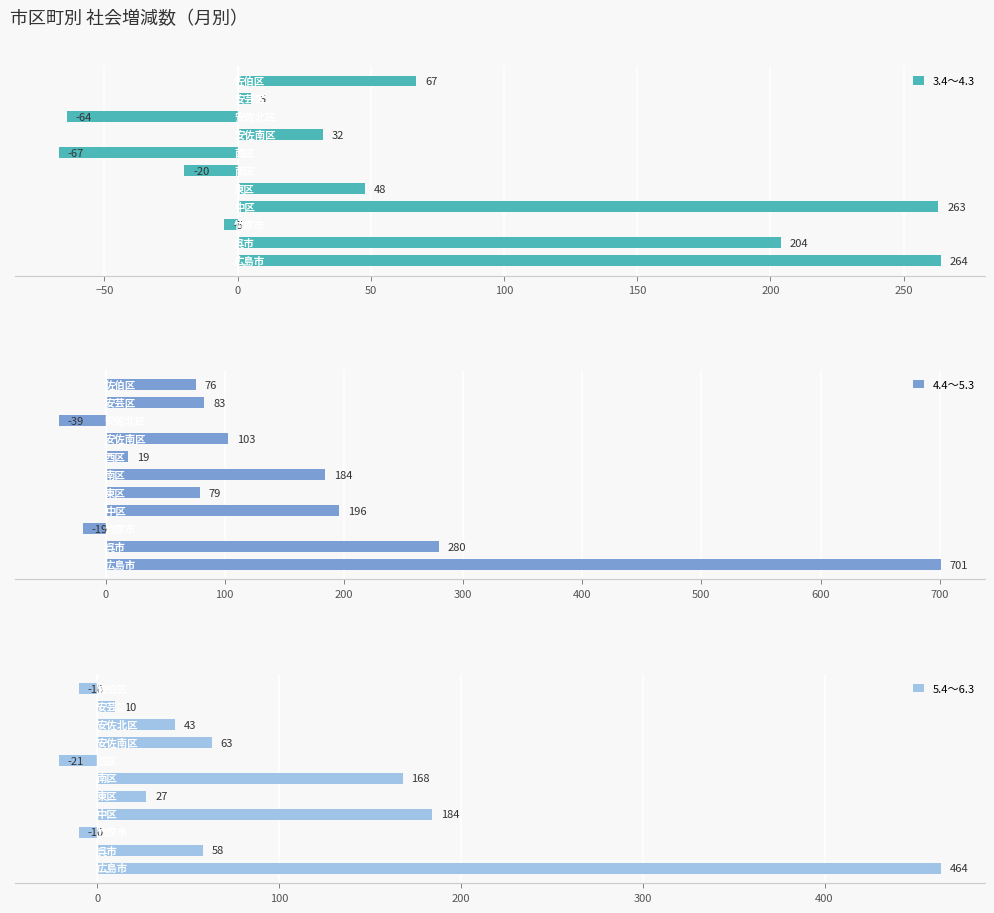

What is the difference between the maximum and minimum values in the 5.4～6.3 series?

485